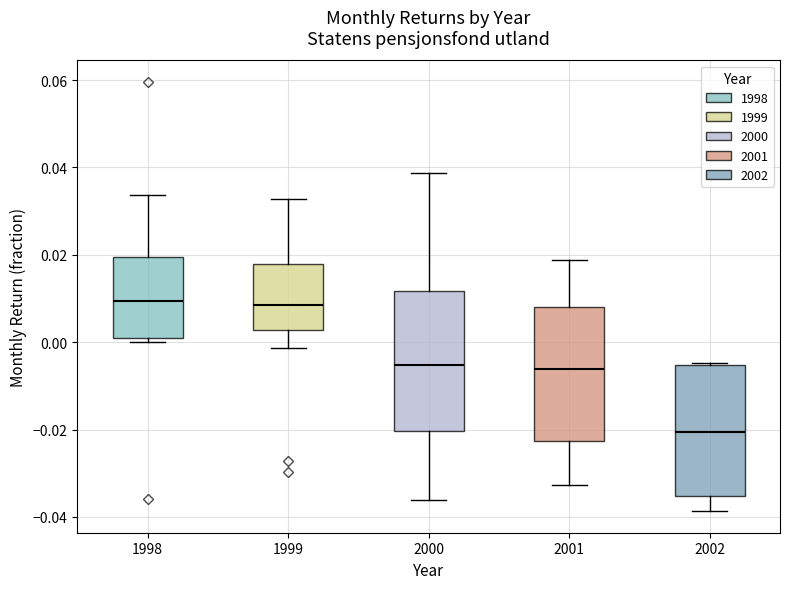

Where does the median line of the box at x = 2002 sit on the y-axis? The values are not printed on the chart, so give them approximately, as read against the axis.

-0.020